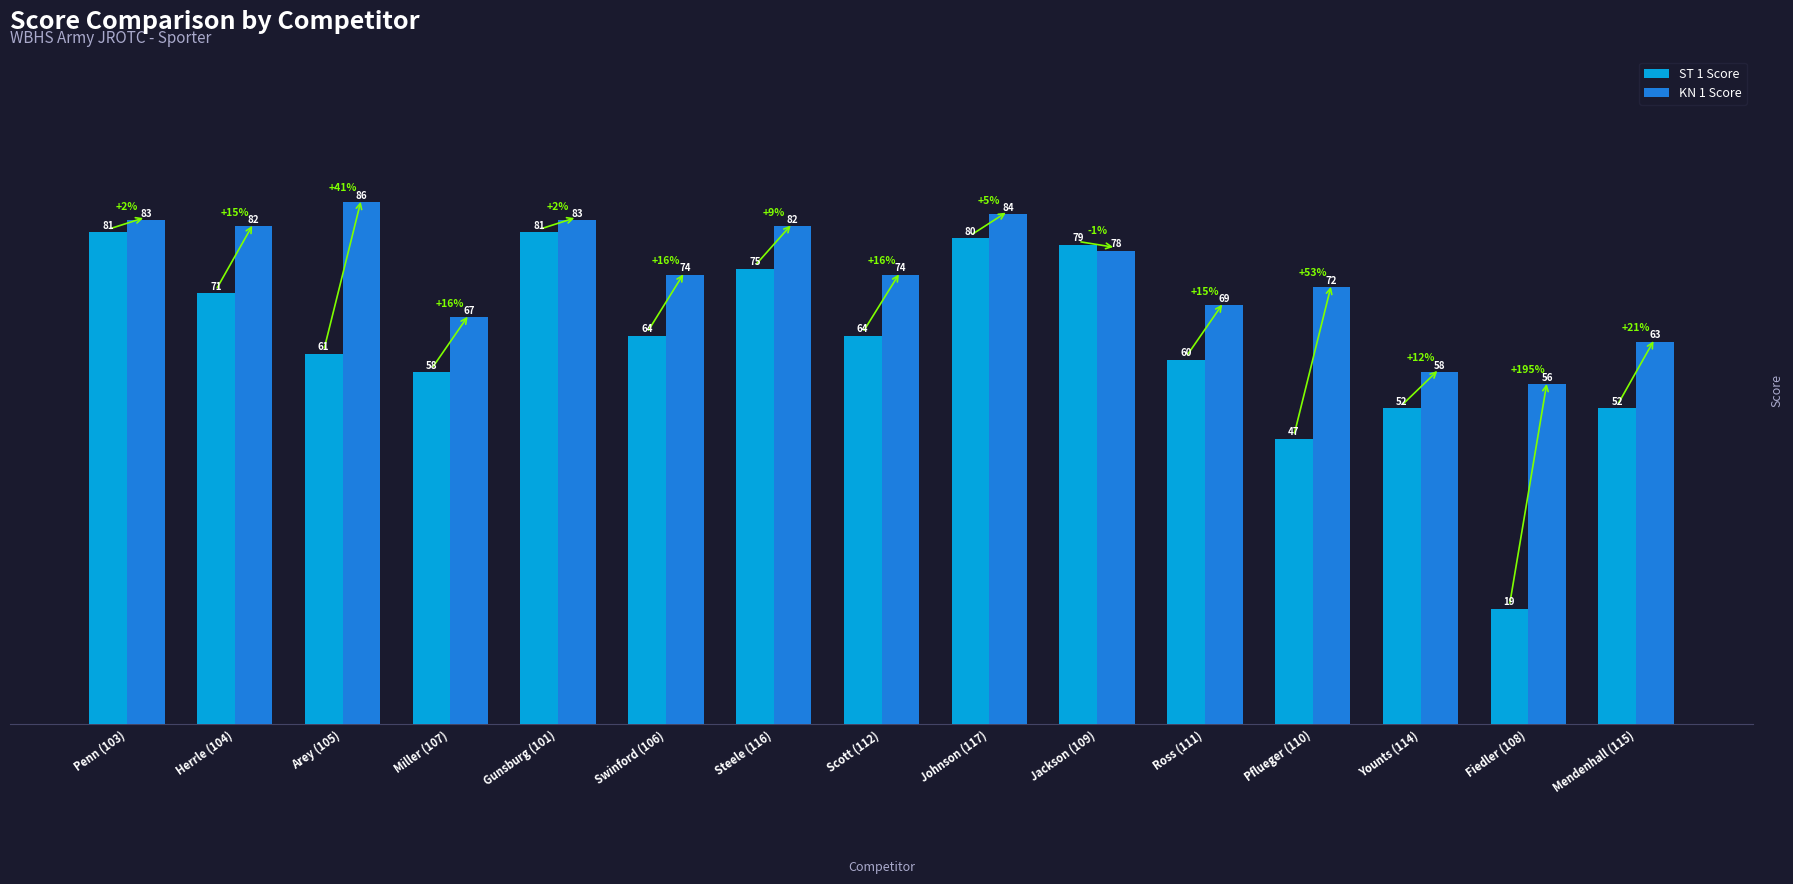

Reading right to left, what are all the values shown in this chart?

ST 1 Score: Mendenhall (115)=52	Fiedler (108)=19	Younts (114)=52	Pflueger (110)=47	Ross (111)=60	Jackson (109)=79	Johnson (117)=80	Scott (112)=64	Steele (116)=75	Swinford (106)=64	Gunsburg (101)=81	Miller (107)=58	Arey (105)=61	Herrle (104)=71	Penn (103)=81
KN 1 Score: Mendenhall (115)=63	Fiedler (108)=56	Younts (114)=58	Pflueger (110)=72	Ross (111)=69	Jackson (109)=78	Johnson (117)=84	Scott (112)=74	Steele (116)=82	Swinford (106)=74	Gunsburg (101)=83	Miller (107)=67	Arey (105)=86	Herrle (104)=82	Penn (103)=83